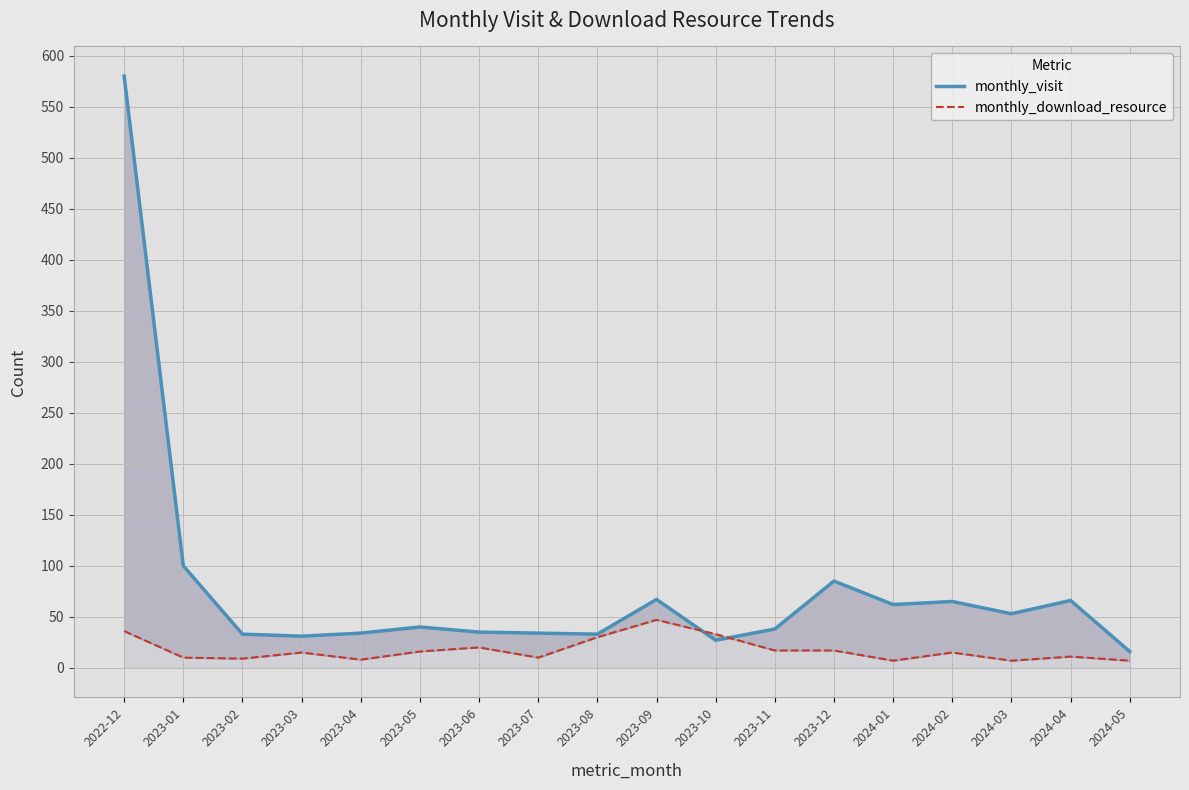

How many data points in monthly_visit are above 40?

8